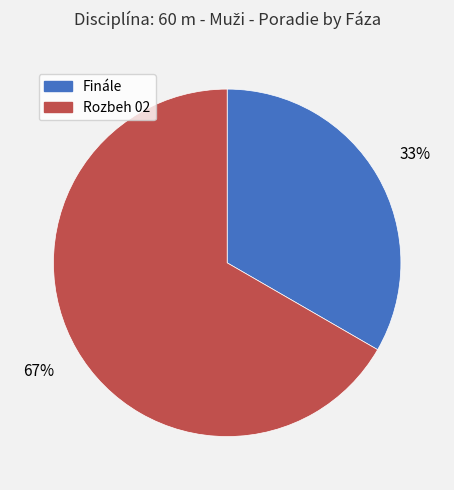

What percentage is the Finále slice, to the nearest percent?

33%